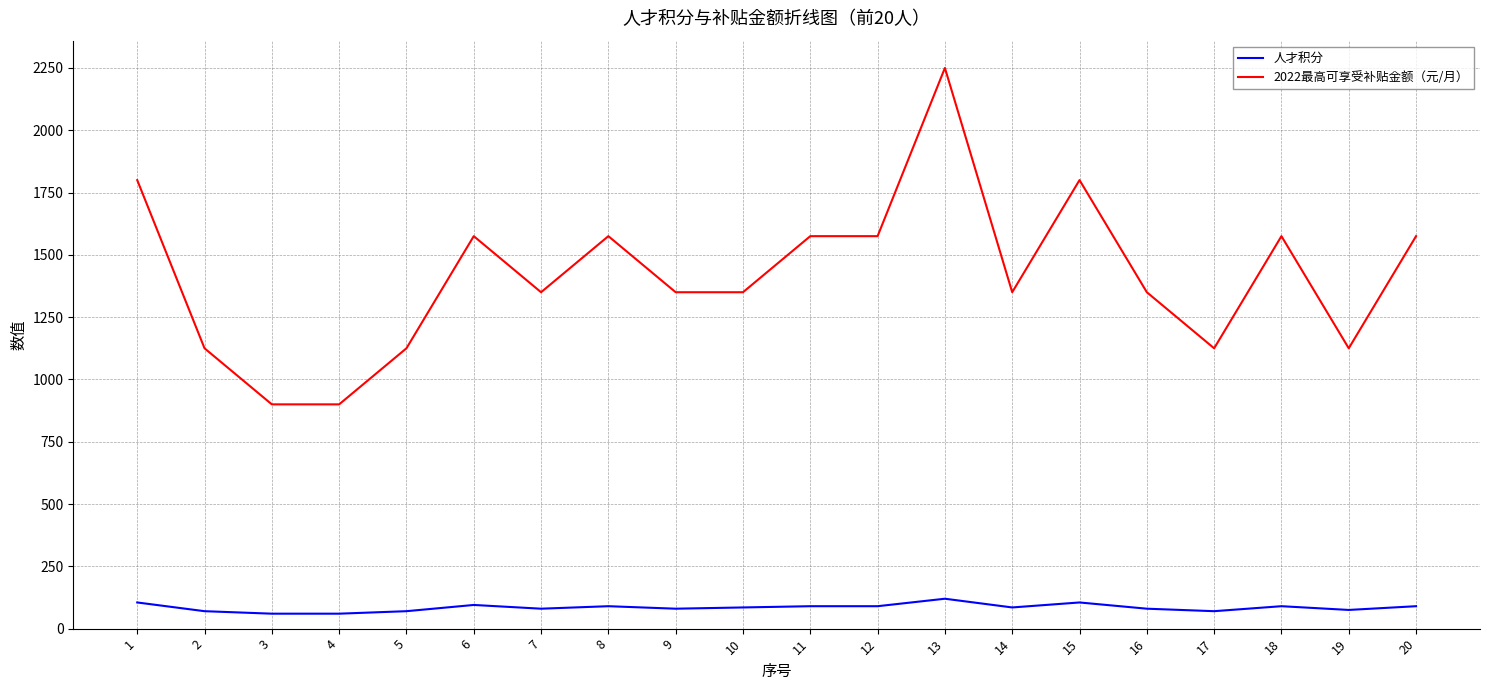

List the series in order of their overall mean, highest first.

2022最高可享受补贴金额（元/月）, 人才积分